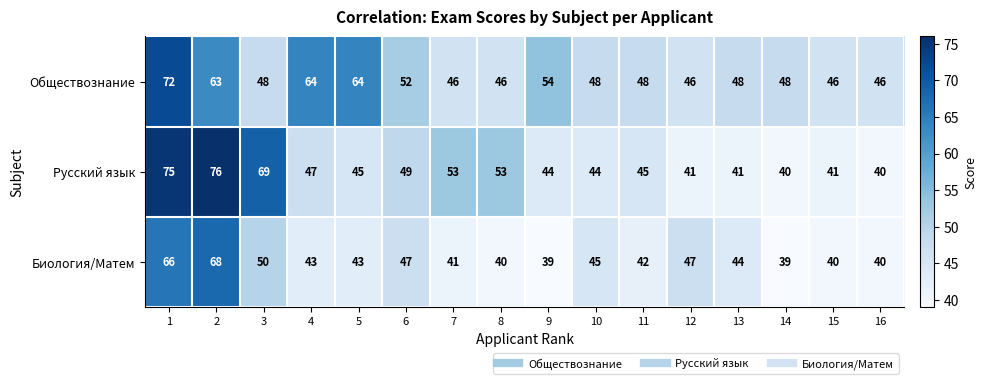

True or false: Биология/Матем has a value of 47 at 12.

True